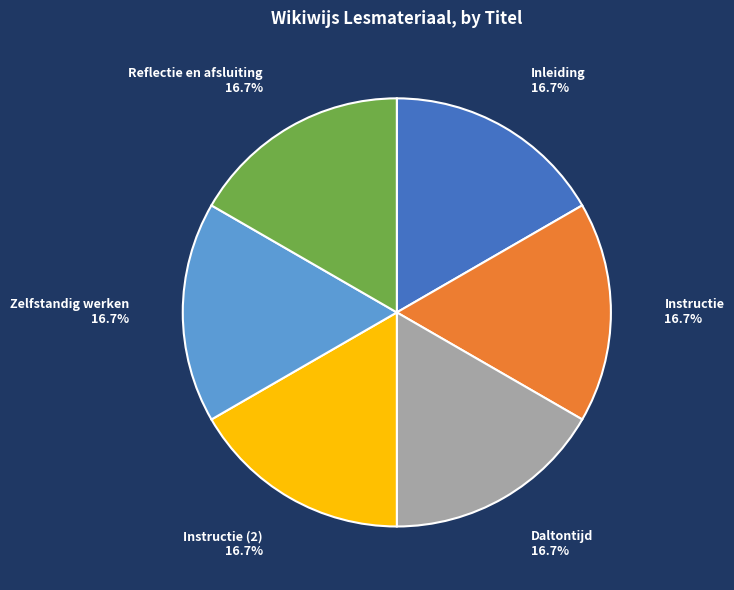

What percentage do Instructie (2) and Instructie together represent?

33.3%